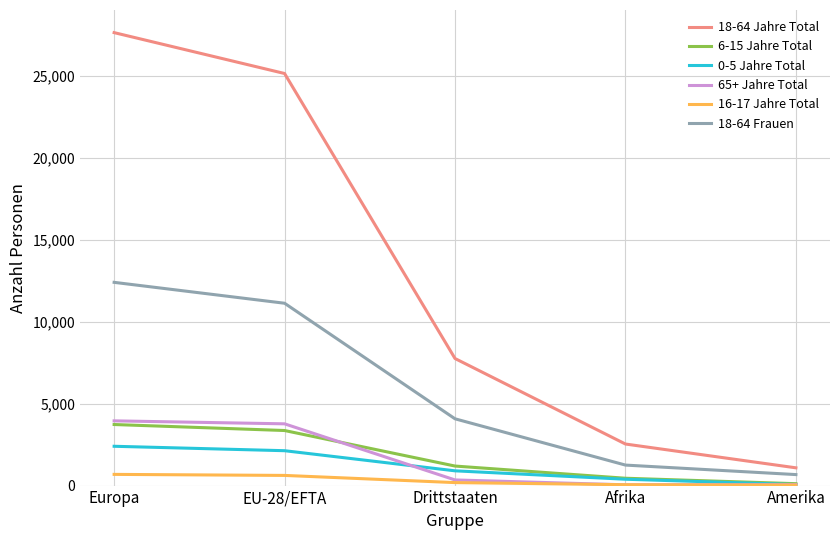

Is the value of 6-15 Jahre Total at EU-28/EFTA greater than the value of 16-17 Jahre Total at Europa?

Yes